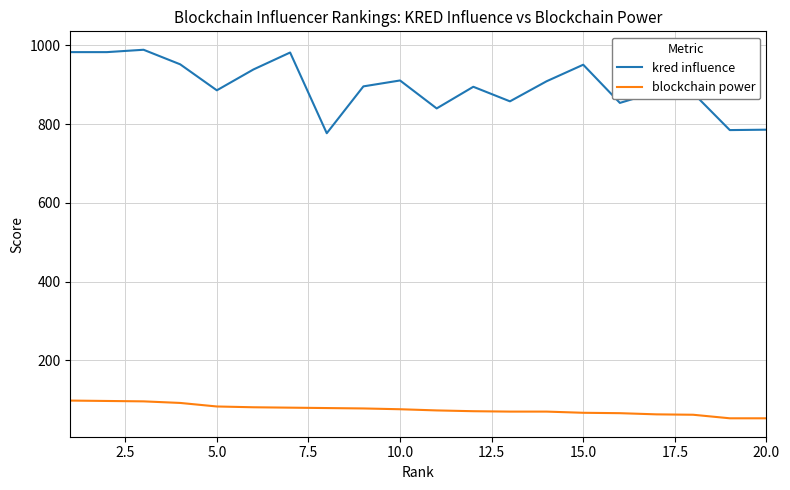

What is the difference between the maximum and minimum values in the kred influence series?

212